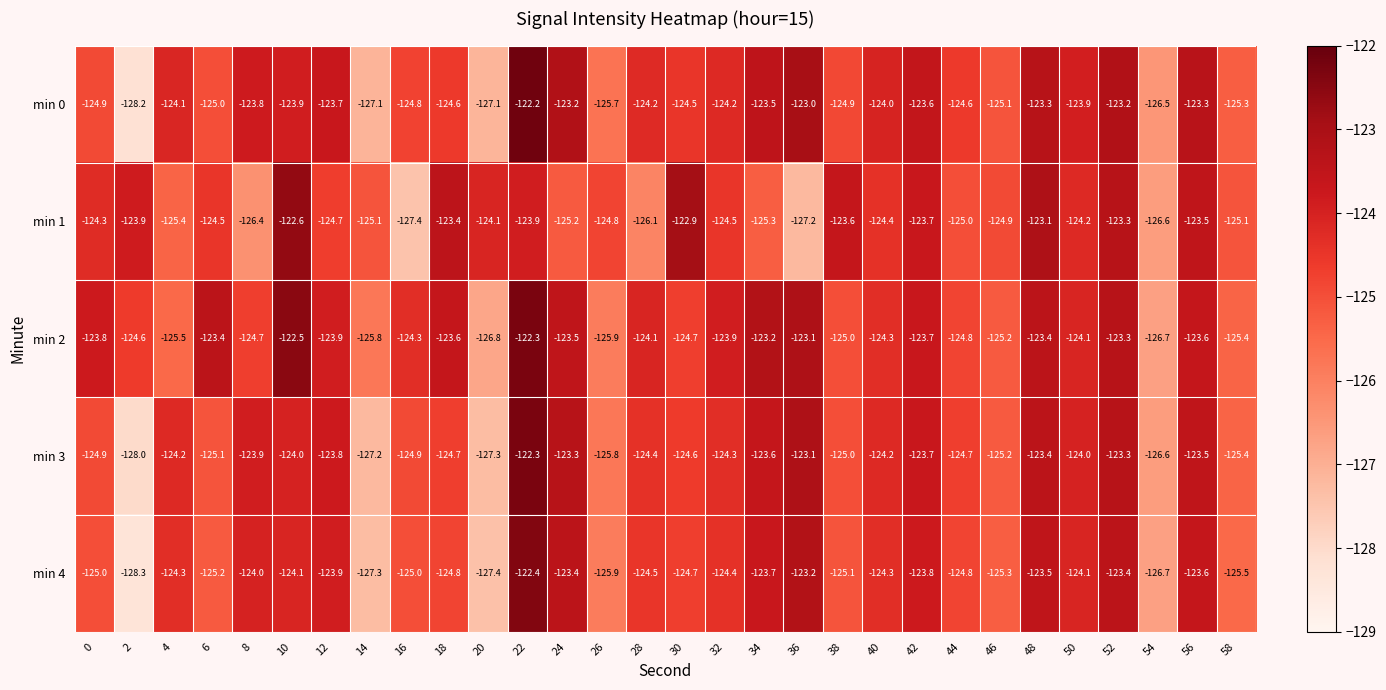

The min 2 series shows -195.2 at 46. True or false?

False